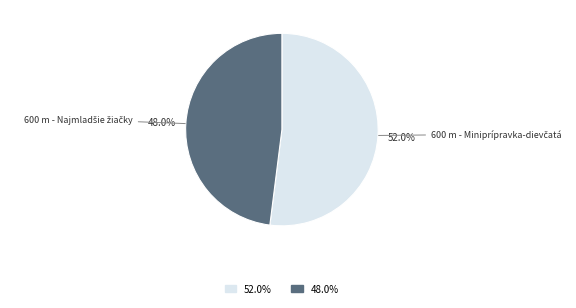

To the nearest percent, what is the average slice percentage?

50%